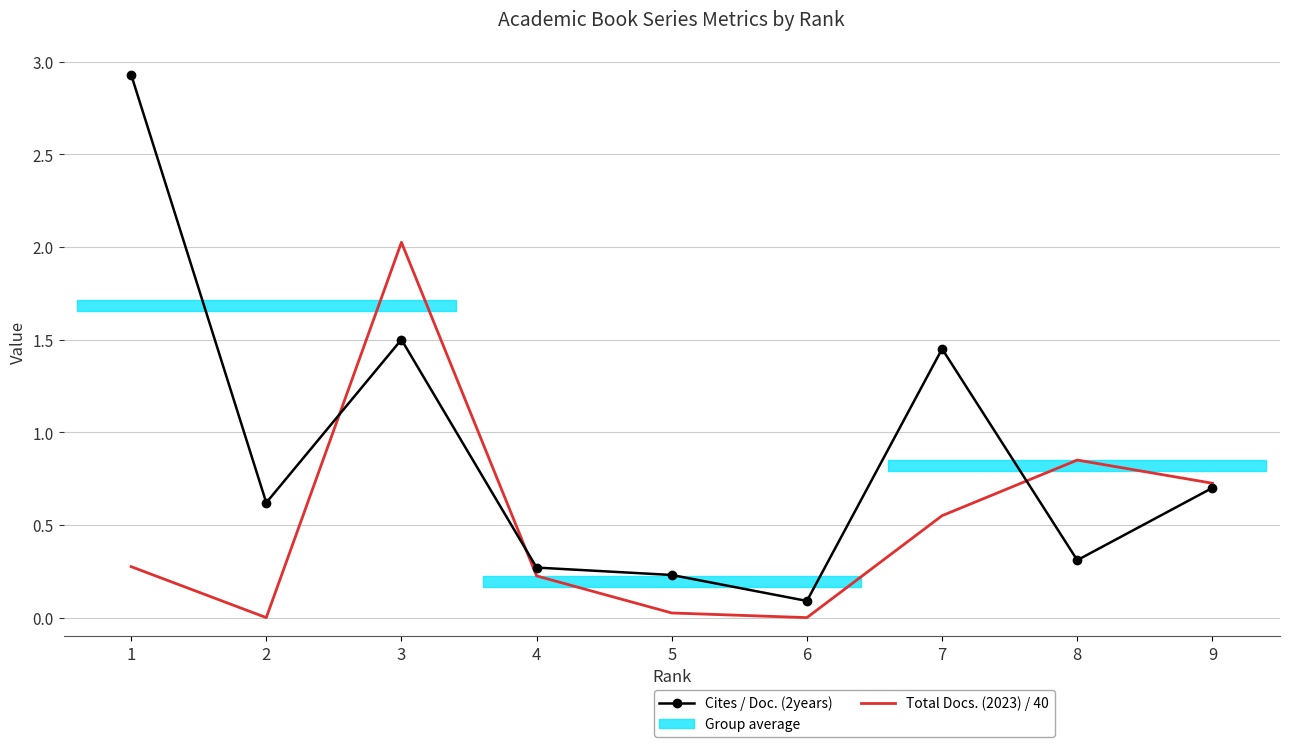

What is the total value across all series at 6?

0.1